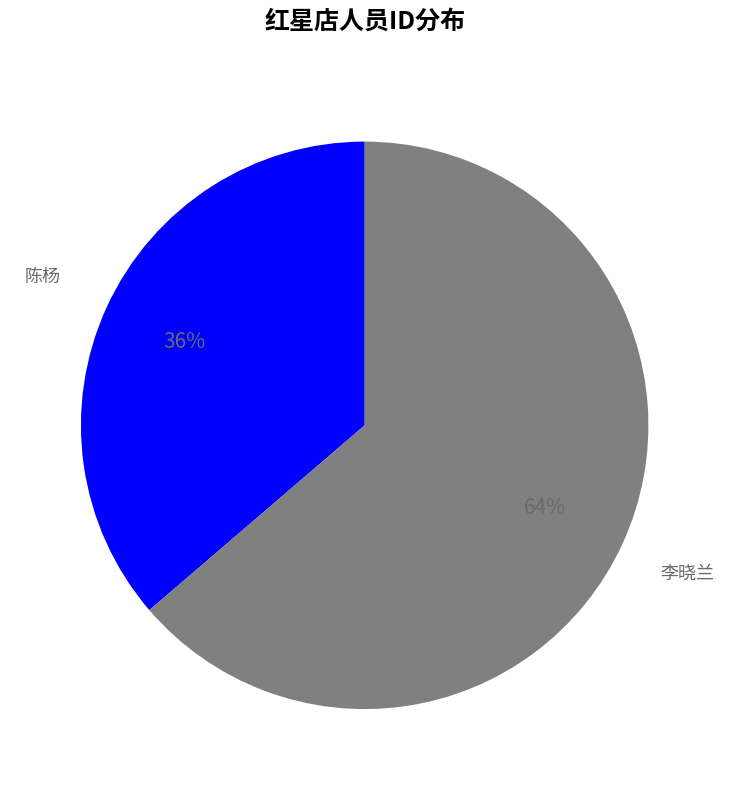

Is there a majority slice in this chart?

Yes